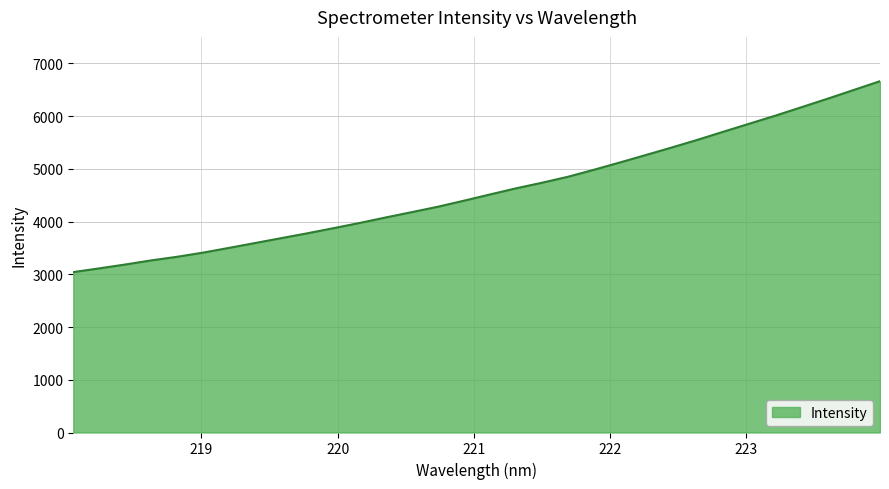

What is the difference between the maximum and minimum values?

3619.2